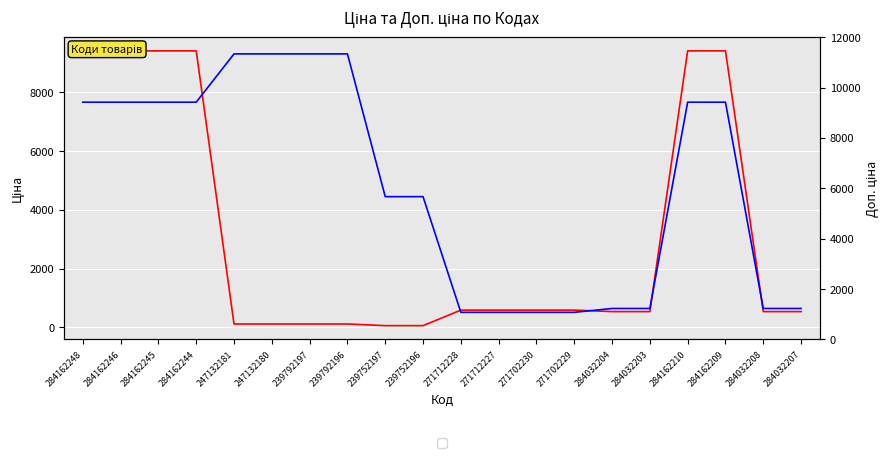

What is the label of the 13th point from the left?

271702230